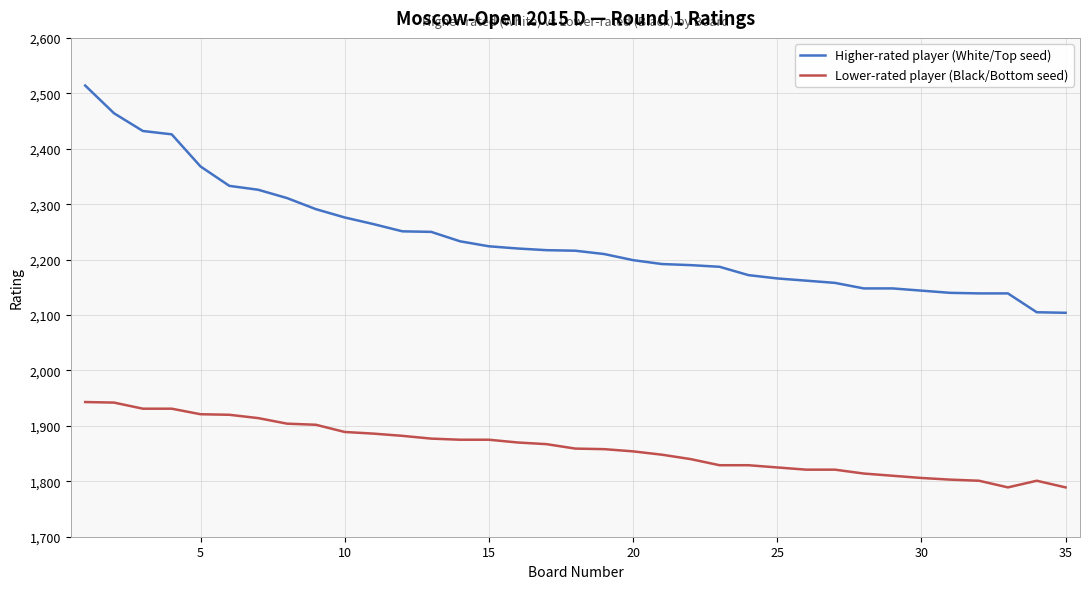

What is the smallest value displayed?

1789